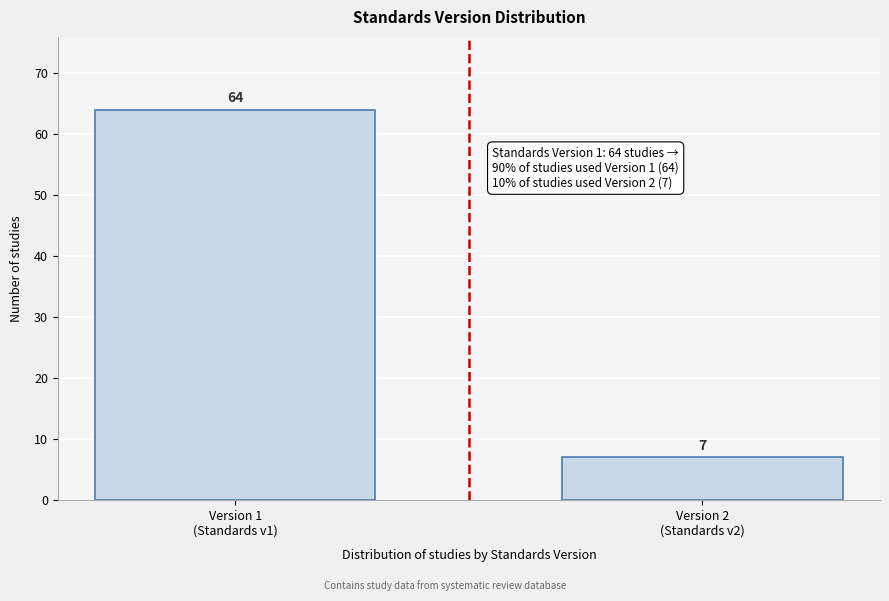

Reading right to left, what are all the values shown in this chart?

7	64